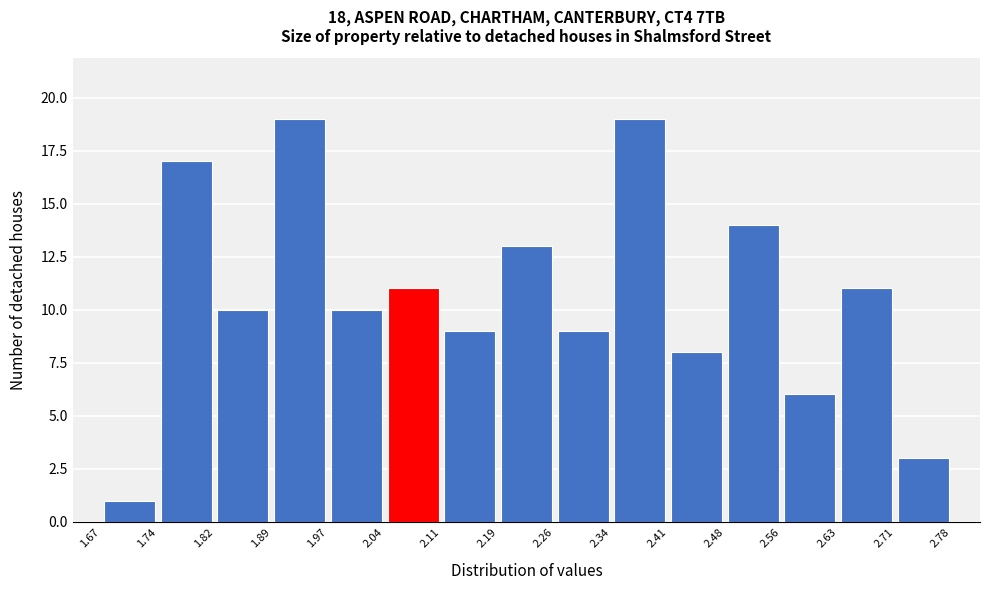

Reading left to right, list every bar in this chart as the range it spans on the x-axis followed by its height. The values are not printed on the chart, so give them approximately, as read against the axis.

1.67 to 1.74: 1
1.74 to 1.82: 17
1.82 to 1.89: 10
1.89 to 1.97: 19
1.97 to 2.04: 10
2.04 to 2.11: 11
2.11 to 2.19: 9
2.19 to 2.26: 13
2.26 to 2.34: 9
2.34 to 2.41: 19
2.41 to 2.48: 8
2.48 to 2.56: 14
2.56 to 2.63: 6
2.63 to 2.71: 11
2.71 to 2.78: 3